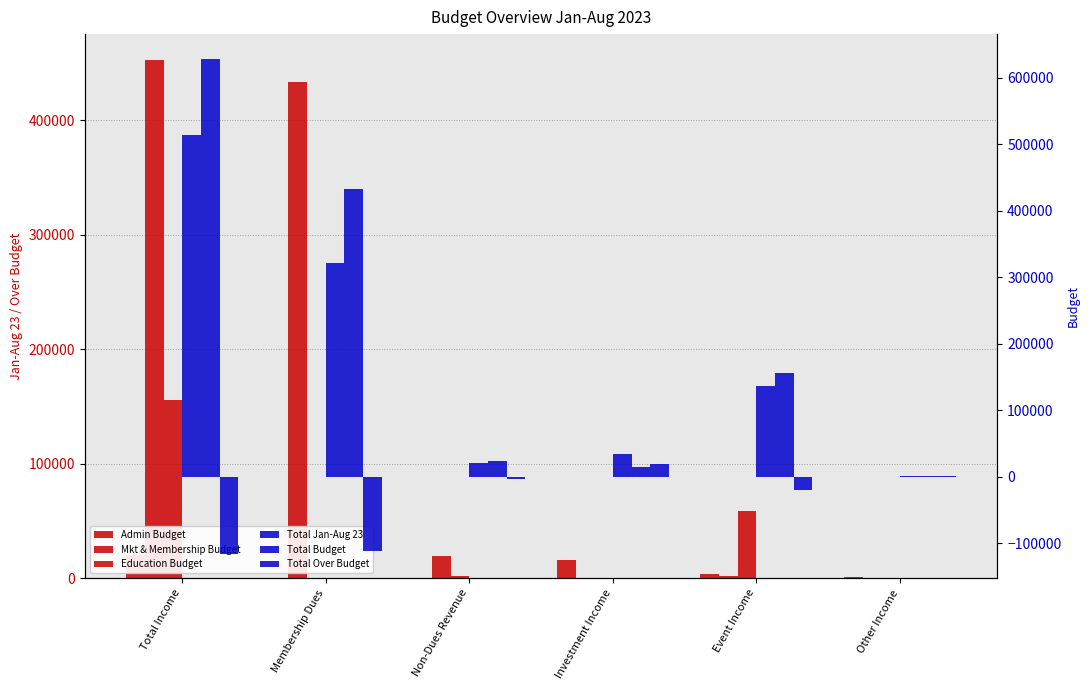

What is the greatest value displayed?

628309.5